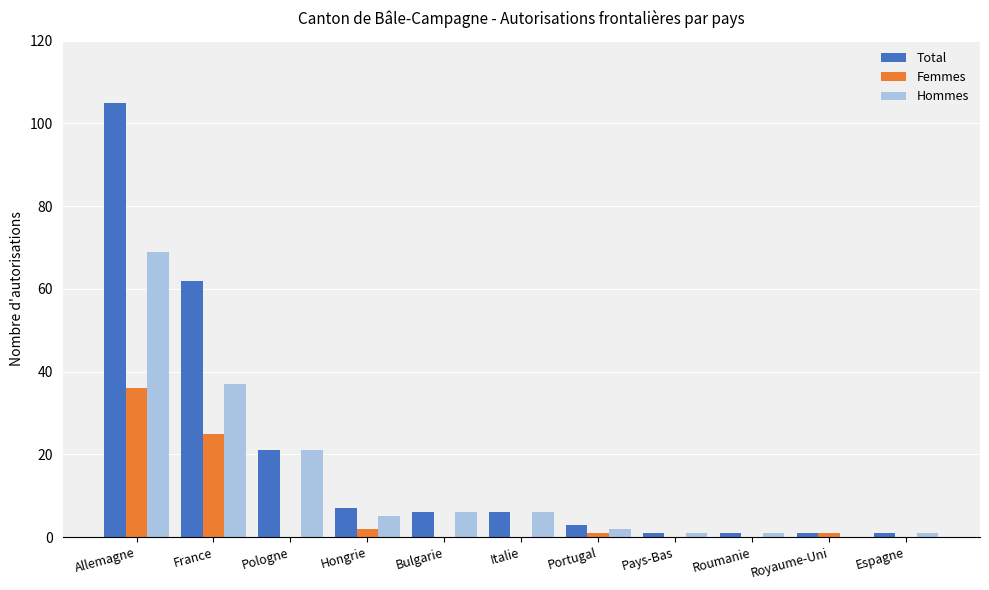

The value of Femmes at Pays-Bas is -19. True or false?

False